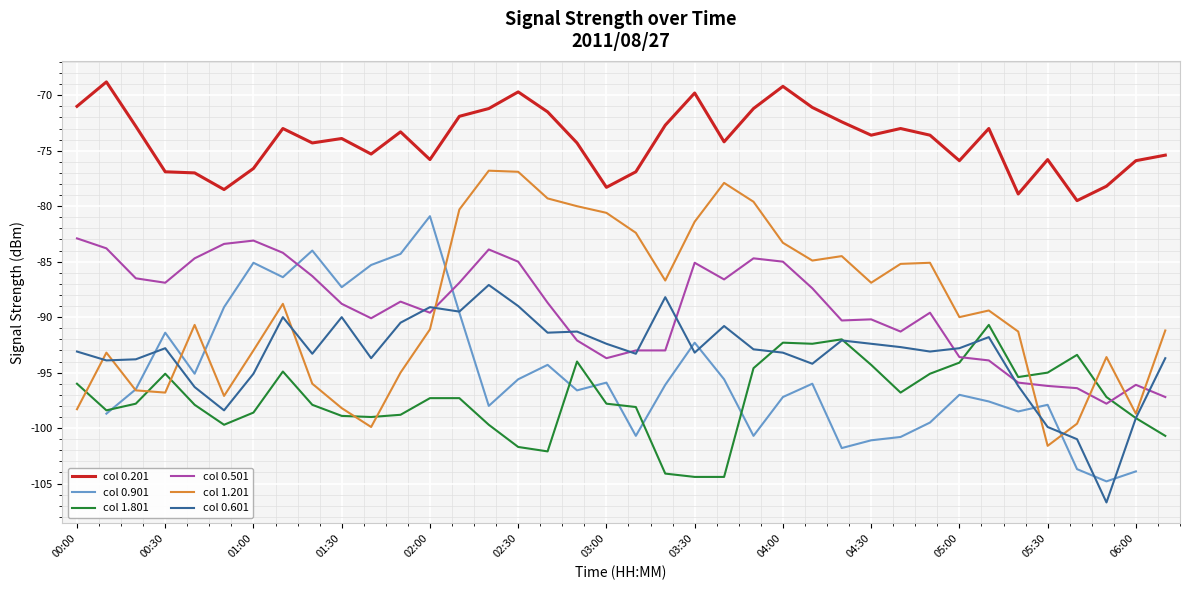

The col 1.201 series shows -38.4 at 05:00. True or false?

False